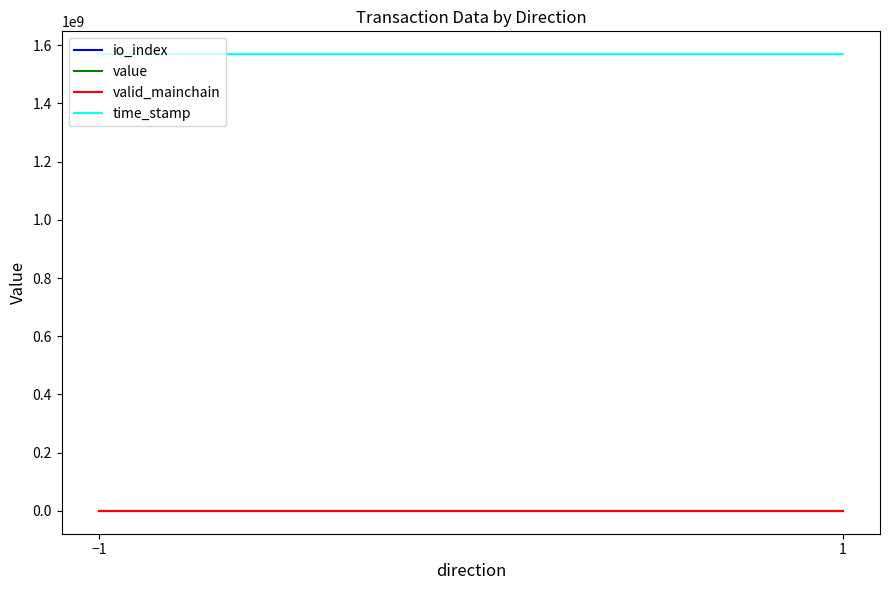

How many positive values does the io_index series have?

1